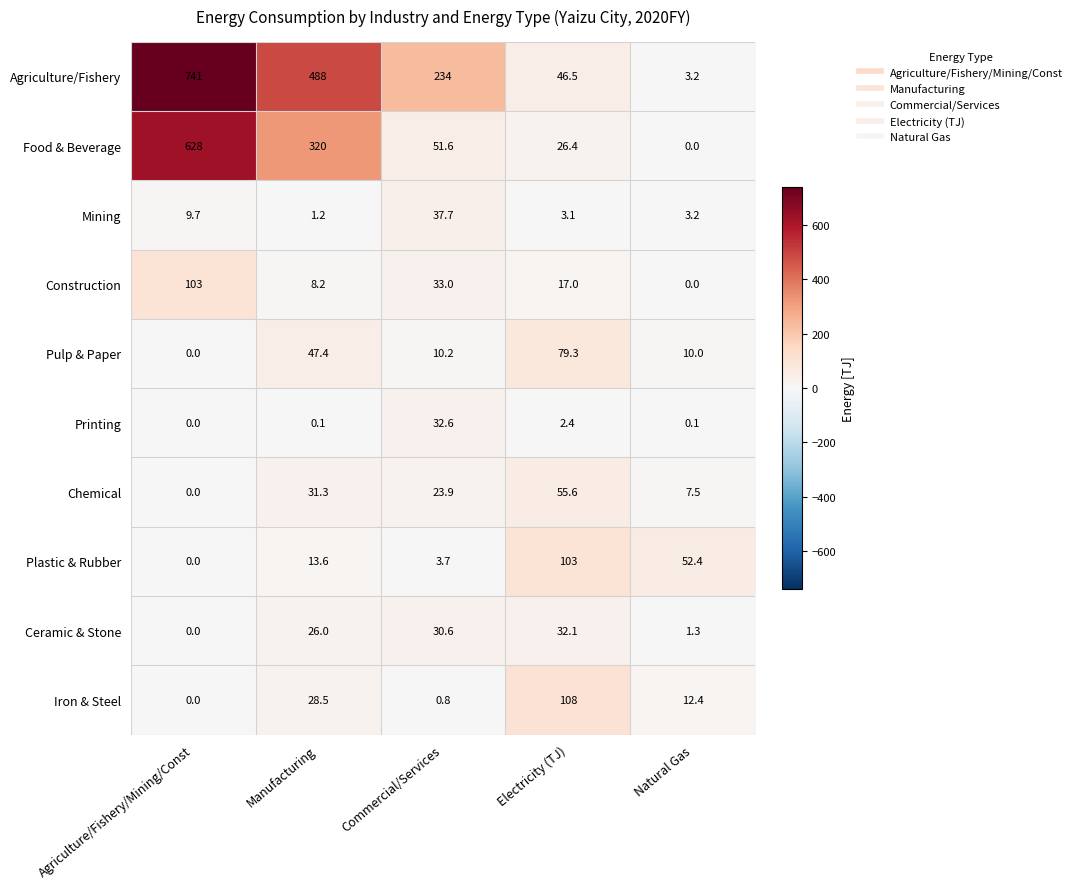

At how many categories does at least one series exceed 103?

4